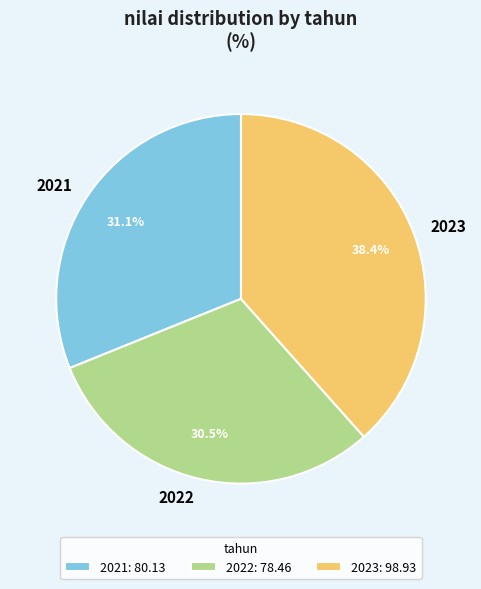

How many slices are in this pie chart?

3